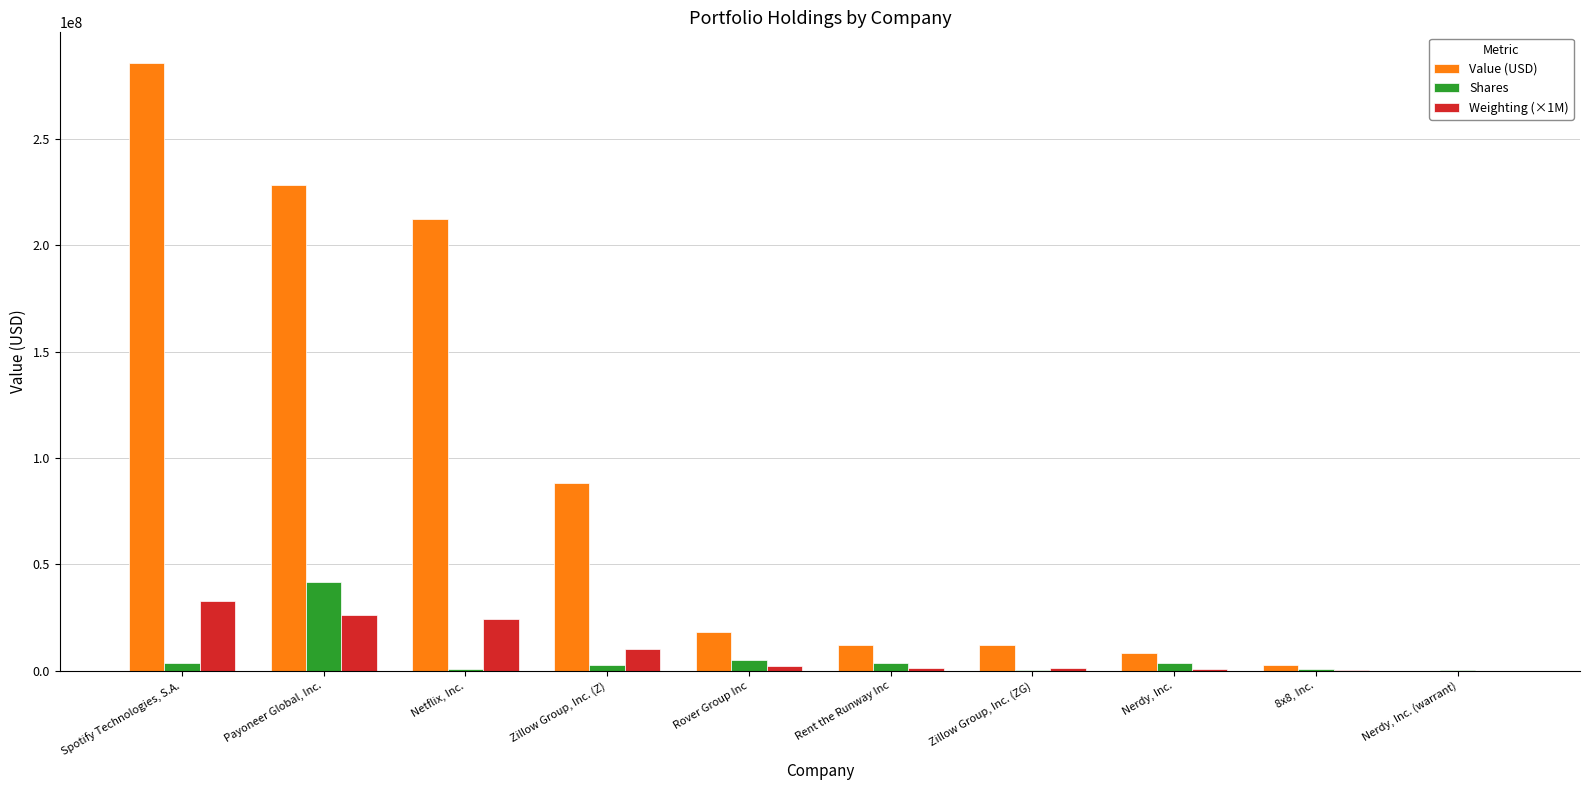

Which category has the highest value in the Weighting (×1M) series?

Spotify Technologies, S.A.